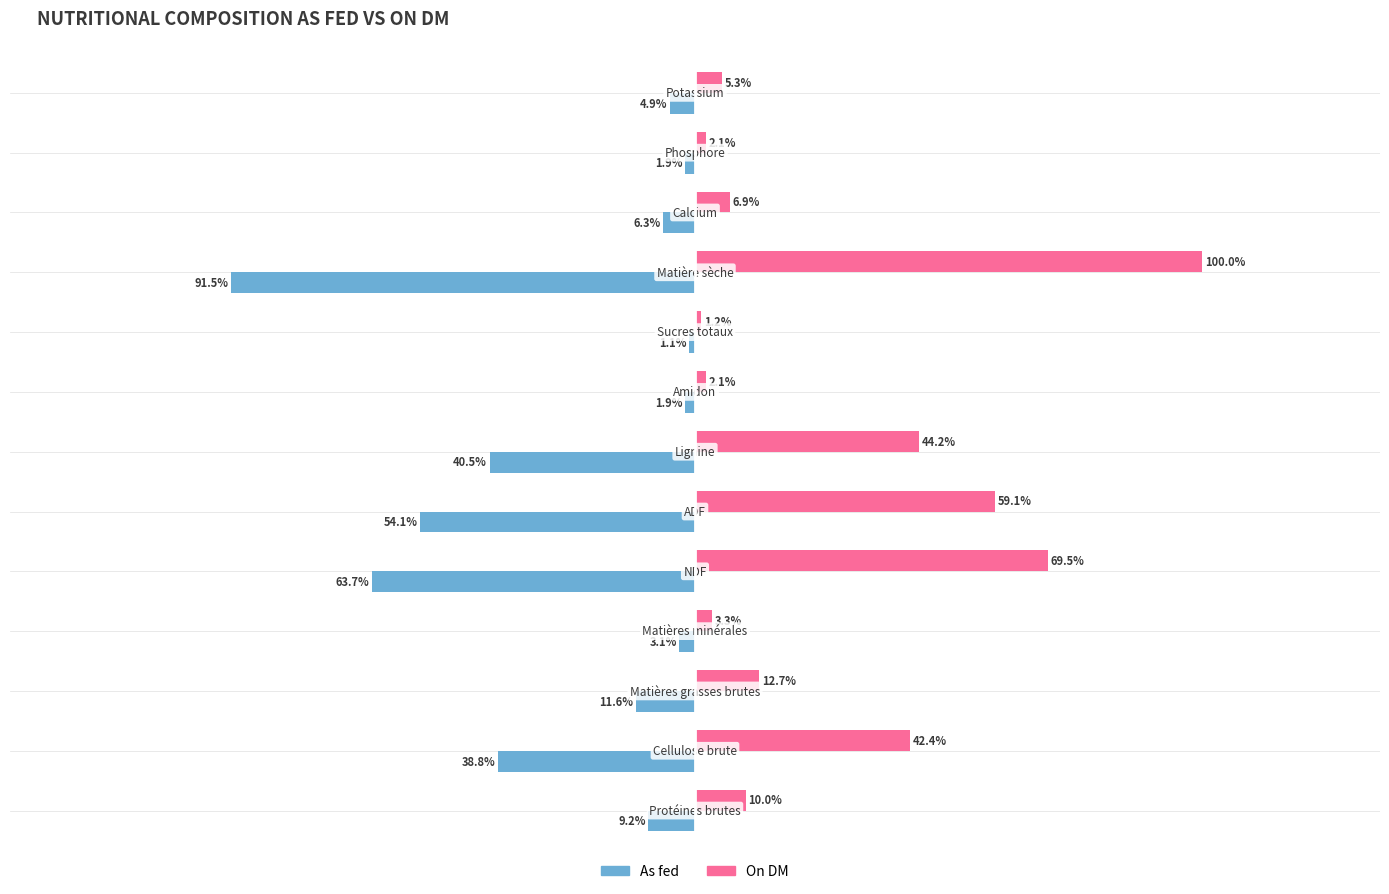

Which series has the largest range (max minus min)?

On DM